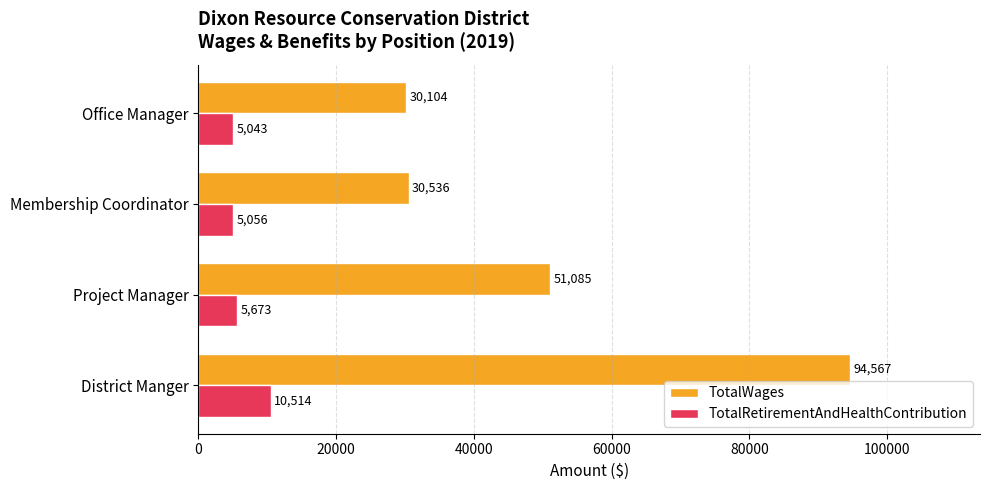

What is the greatest value displayed?

94567